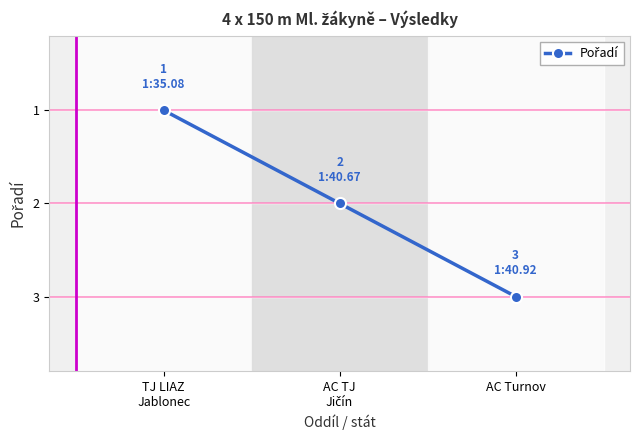

What is the label of the 1st point from the right?

AC Turnov